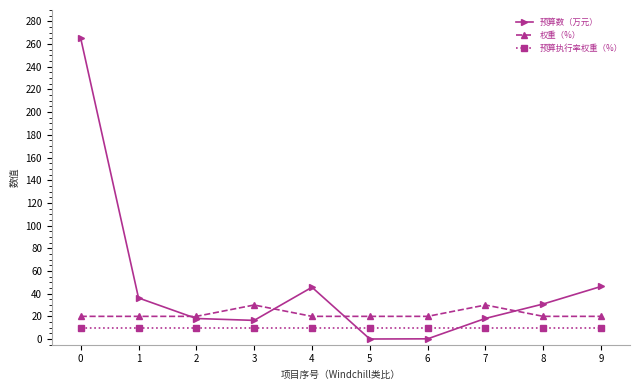

Rank the series by their maximum value, from highest to lowest.

预算数（万元）, 权重（%）, 预算执行率权重（%）